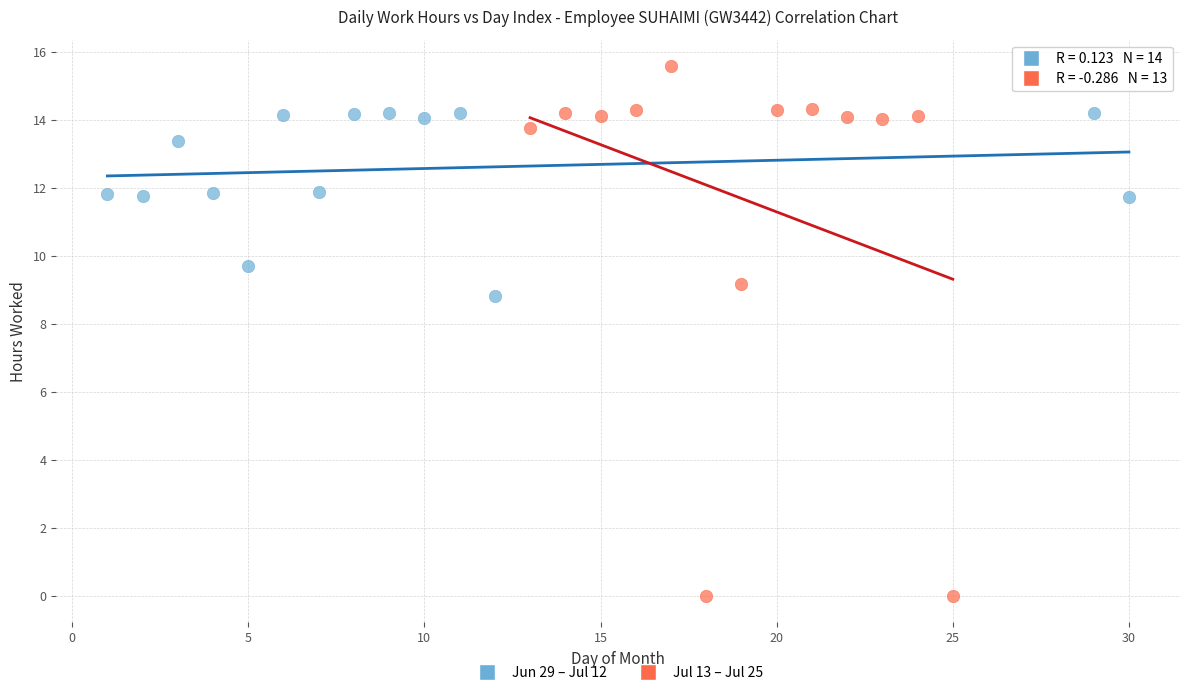

Which series contains the lowest Y value?

Jul 13 – Jul 25